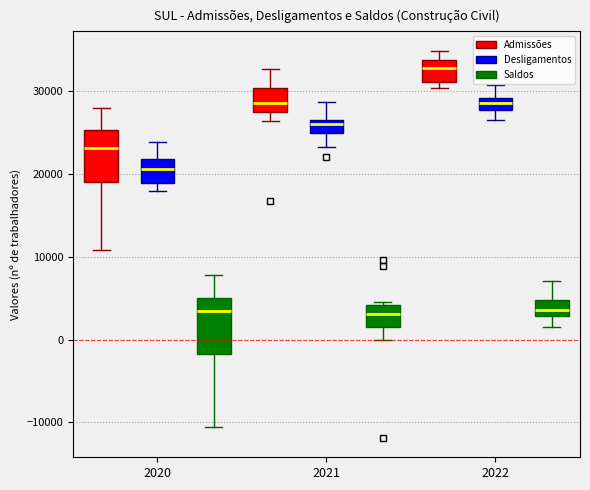

Where does the lower whisker of the box for 2021 (Desligamentos) end on the y-axis? The values are not printed on the chart, so give them approximately, as read against the axis.

23000